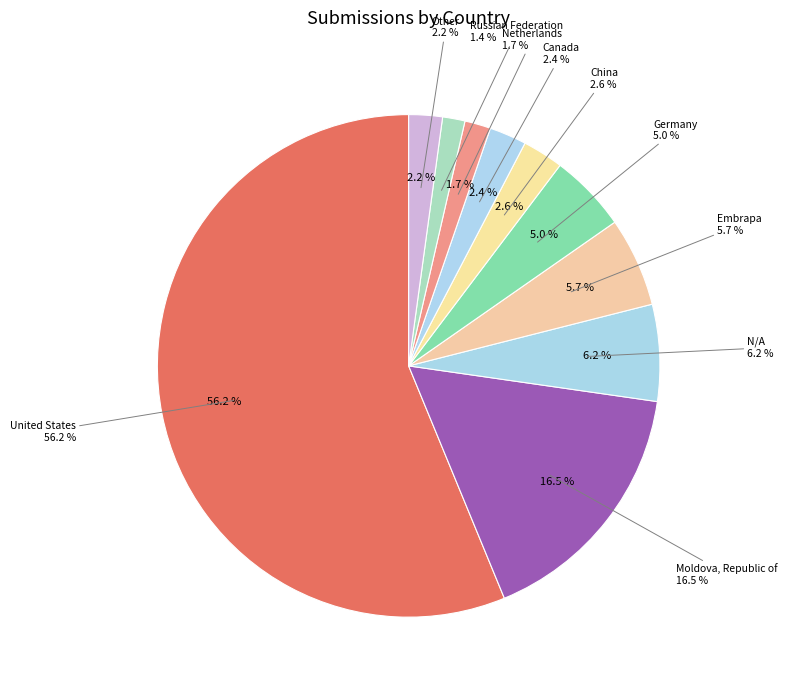

The United States slice represents 56% of the pie. True or false?

True